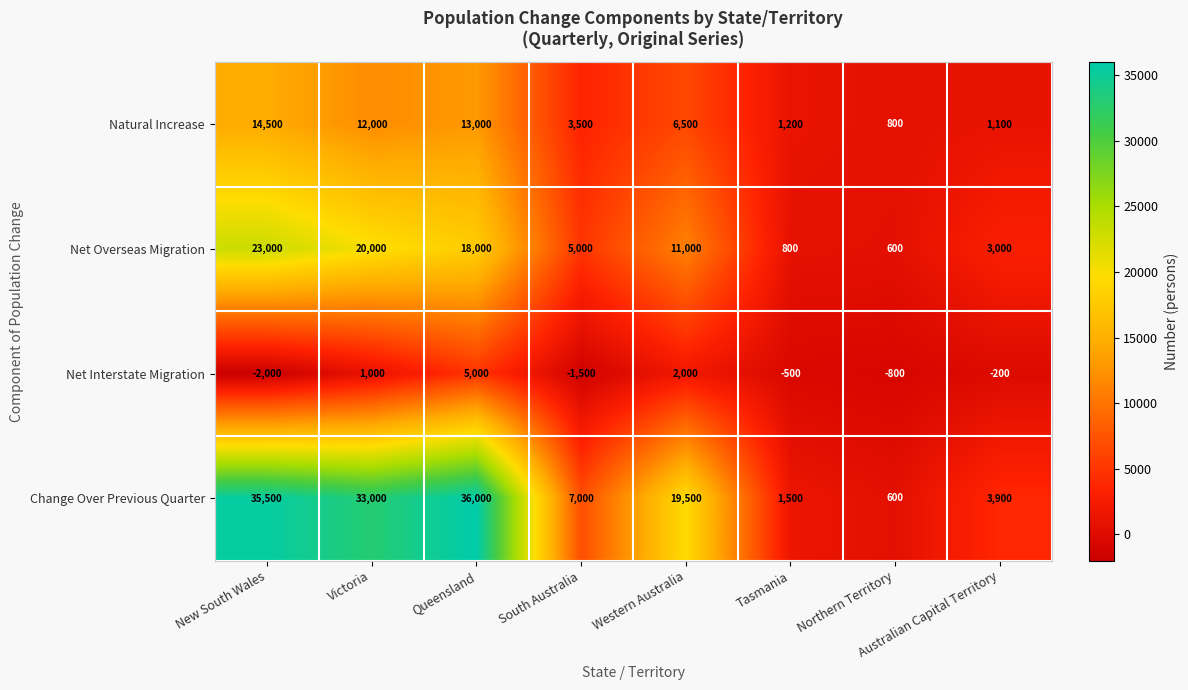

What is the spread (max minus min) of values at Northern Territory?

1600